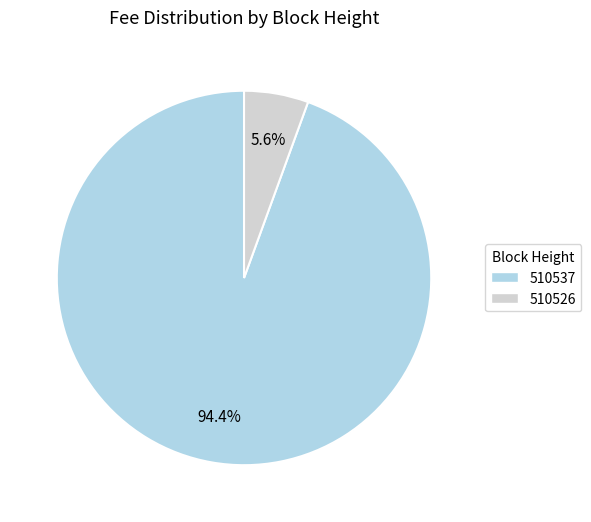

Combined, what portion of the pie is 510526 and 510537?

100.0%